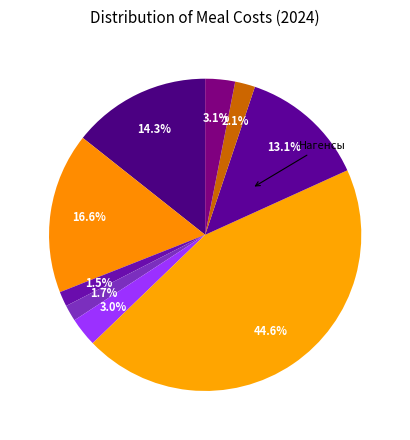

Count the number of slices in the pie.

9